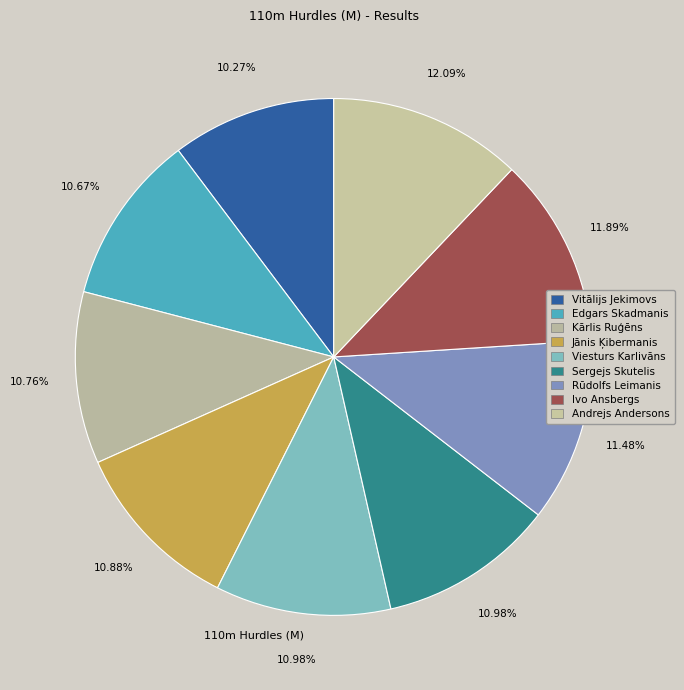

How many slices are in this pie chart?

9